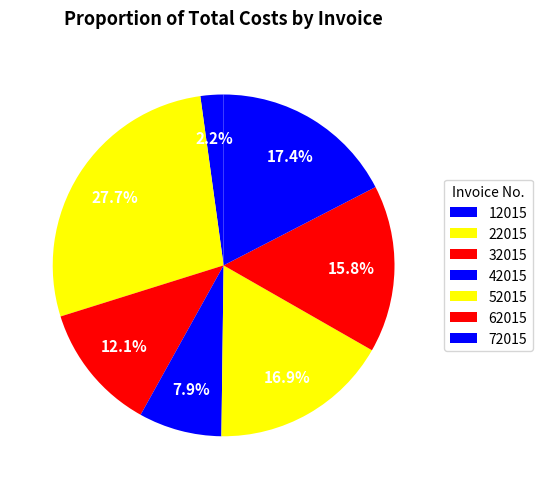

To the nearest percent, what is the combined percentage of 12015 and 22015?

30%